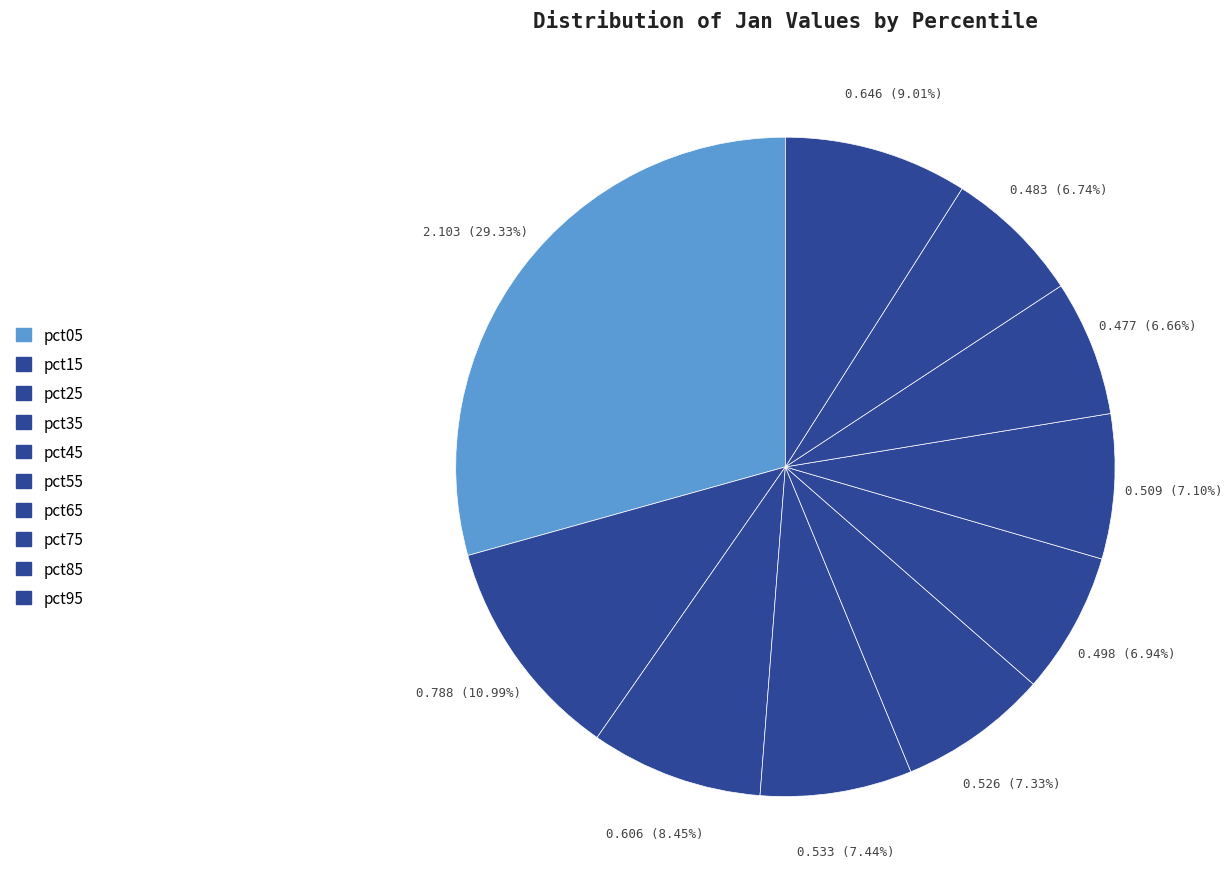

How many slices are in this pie chart?

10